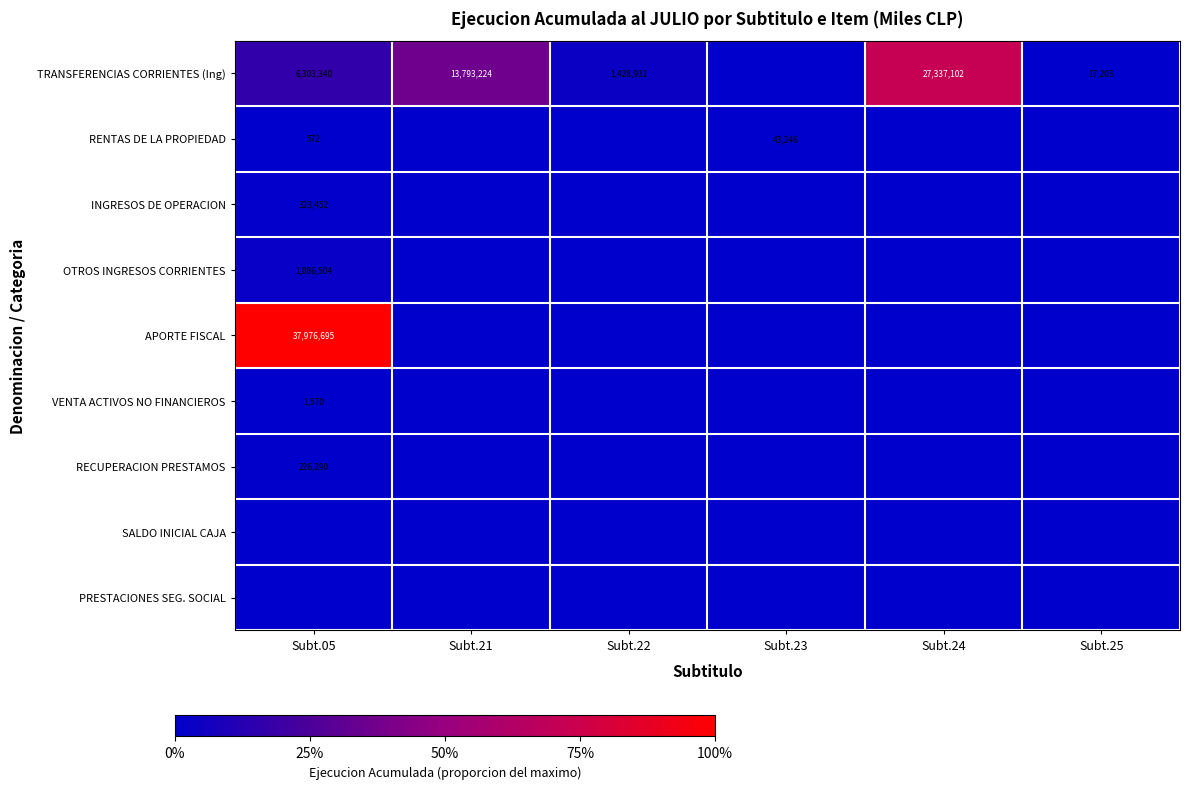

Is it true that APORTE FISCAL equals 11839755 at Subt.05?

False